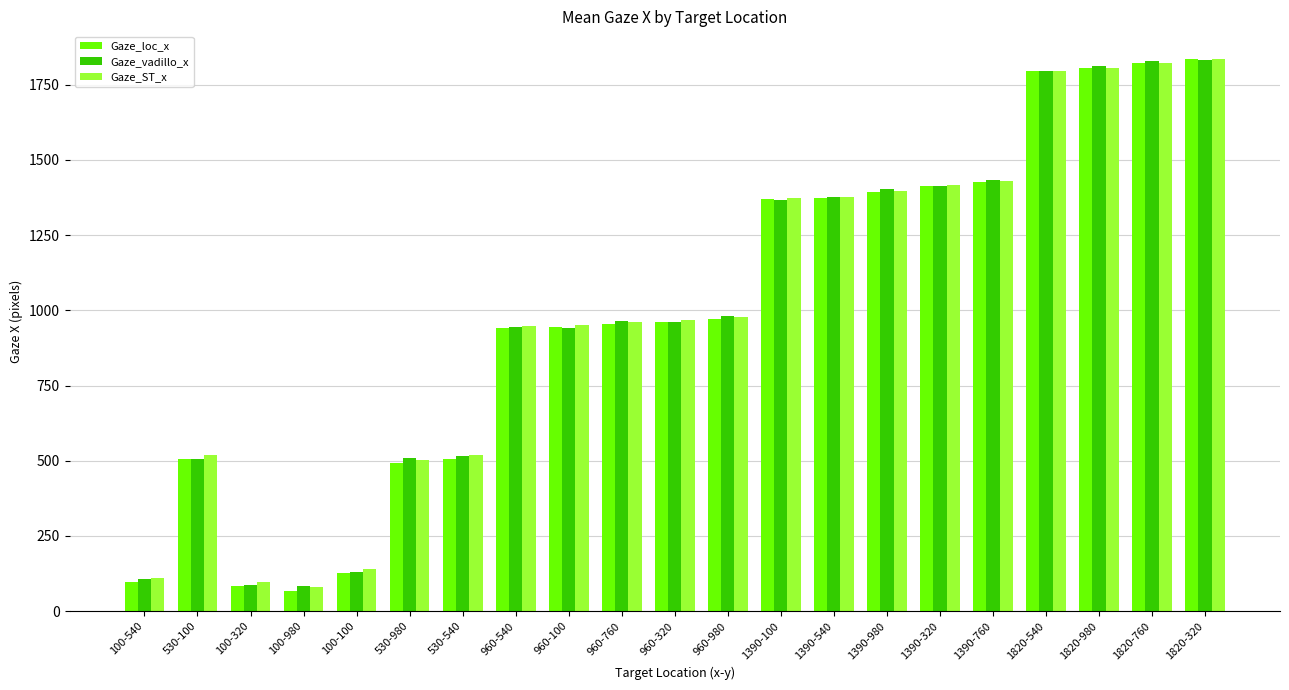

The Gaze_vadillo_x series shows 550.4 at 1820-980. True or false?

False